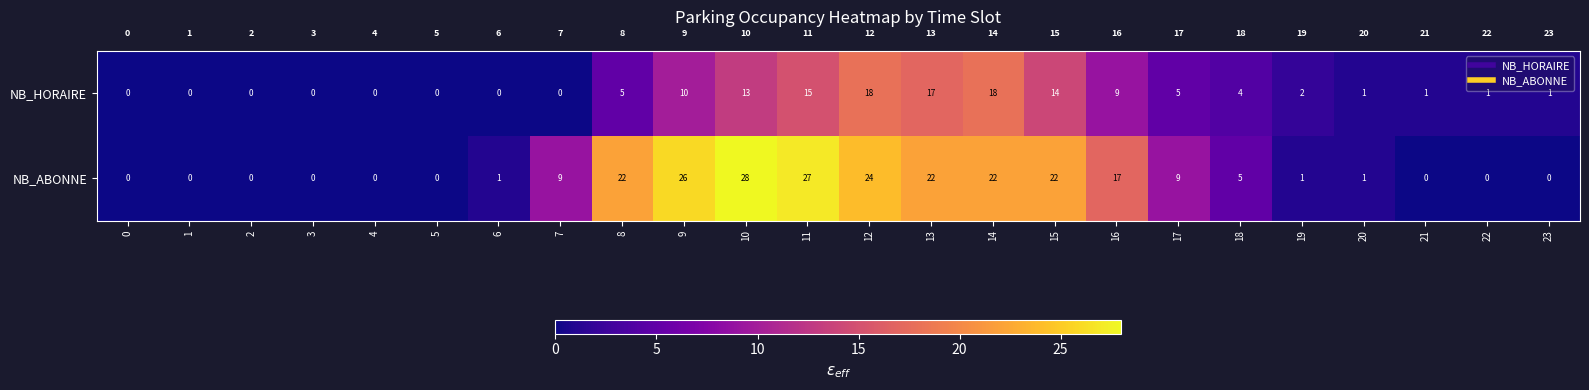

Is it true that NB_ABONNE equals 48 at 10?

False